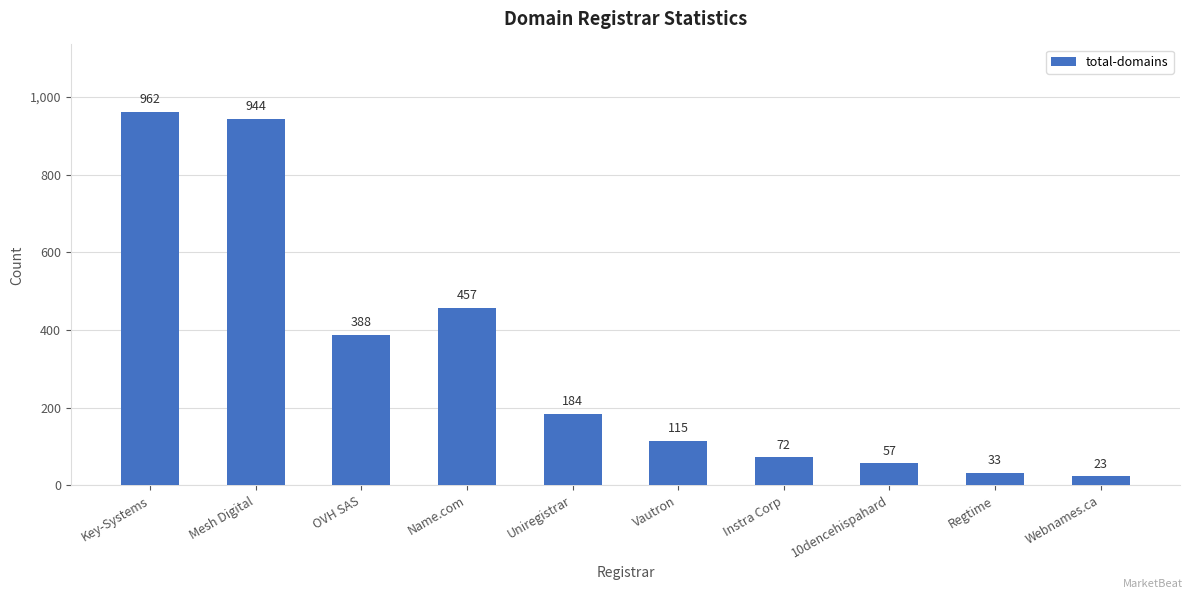

The value at Vautron is 115. True or false?

True